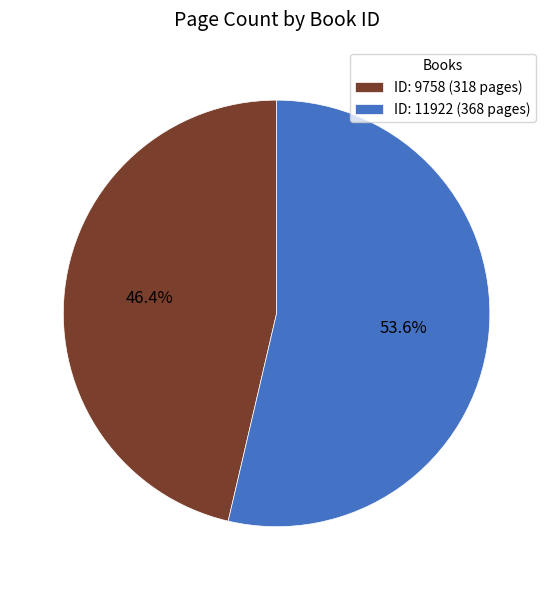

Rank the categories by value from lowest to highest.

ID: 9758 (318 pages), ID: 11922 (368 pages)